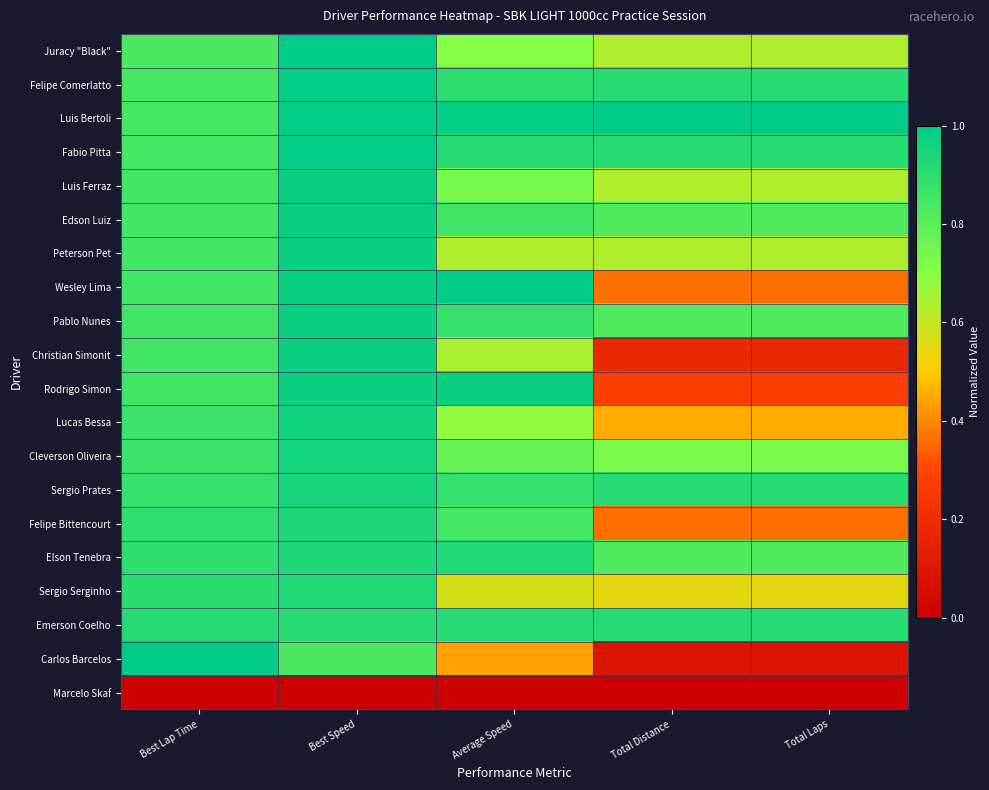

What is the total value across all series at Total Laps?

12.0